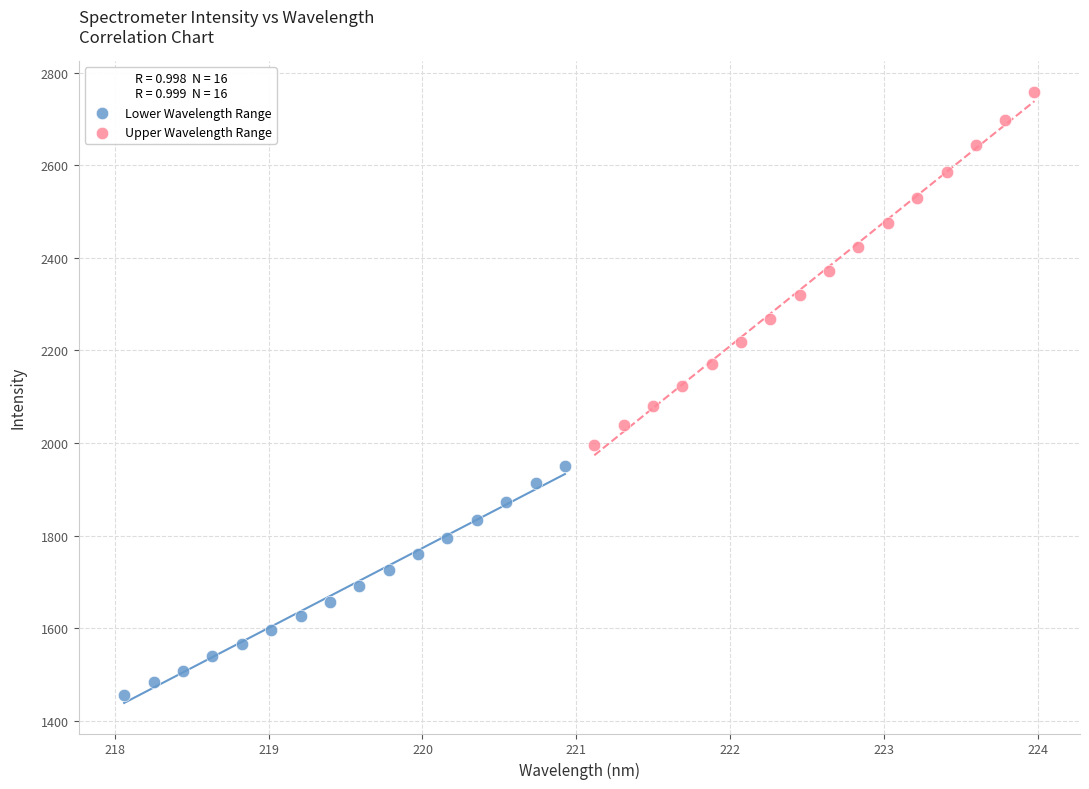

Which series reaches the minimum Y coordinate?

Lower Wavelength Range